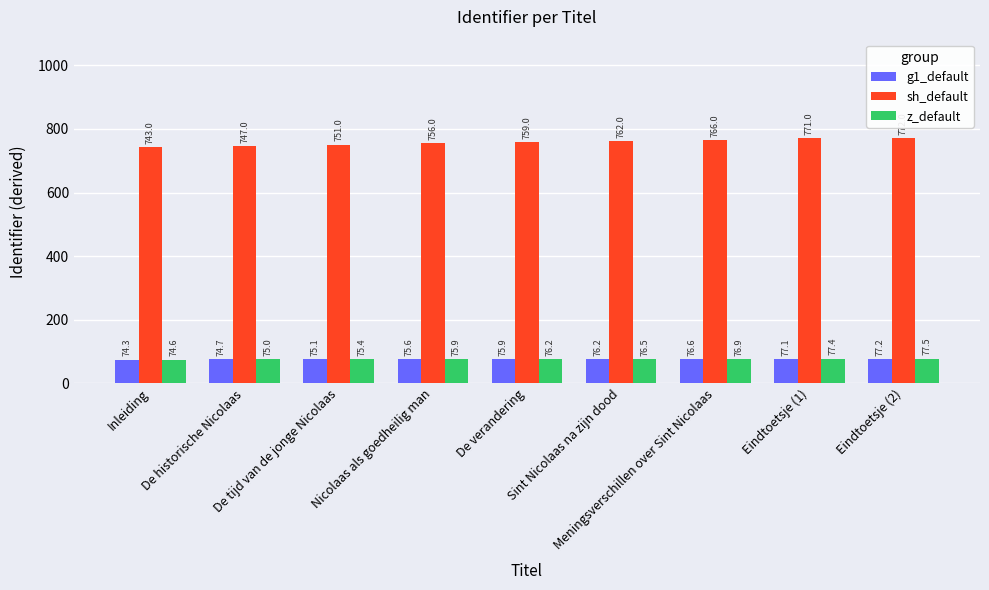

Which category has the lowest value across all series?

Inleiding